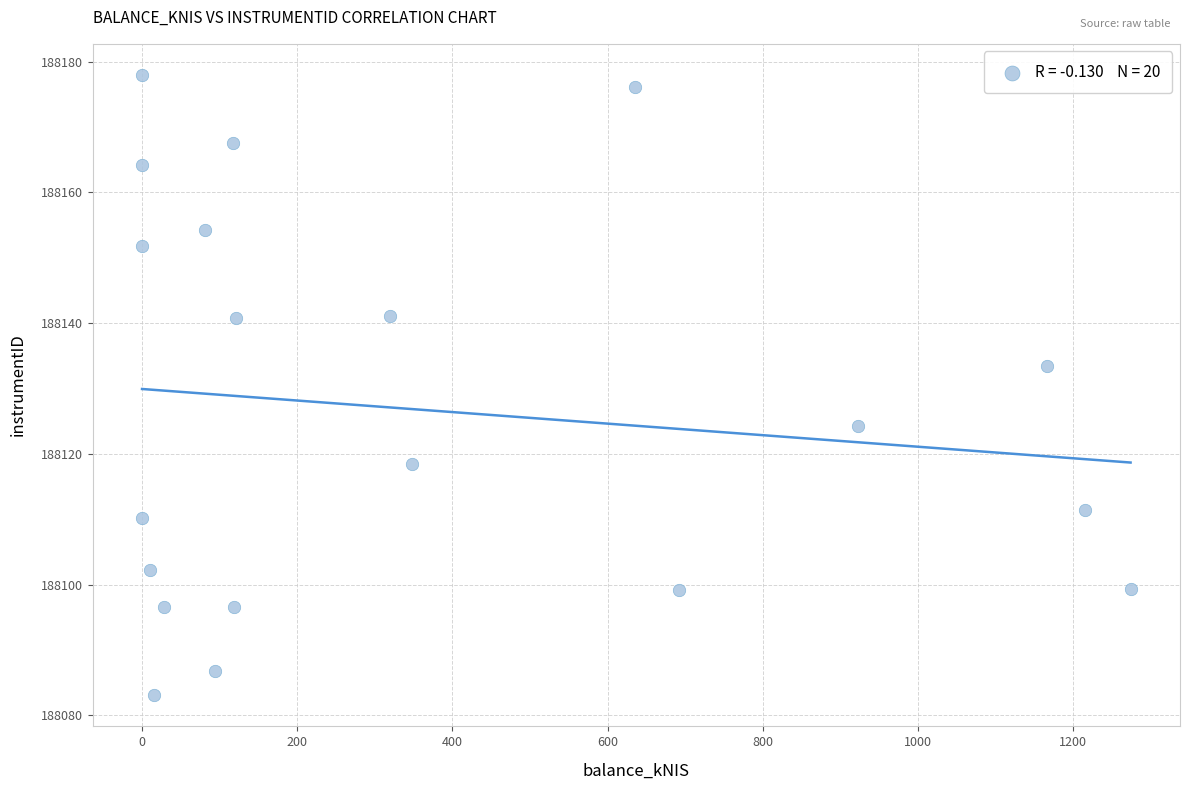

What Y value in the scatter plot is closest to 188130?

188133.5